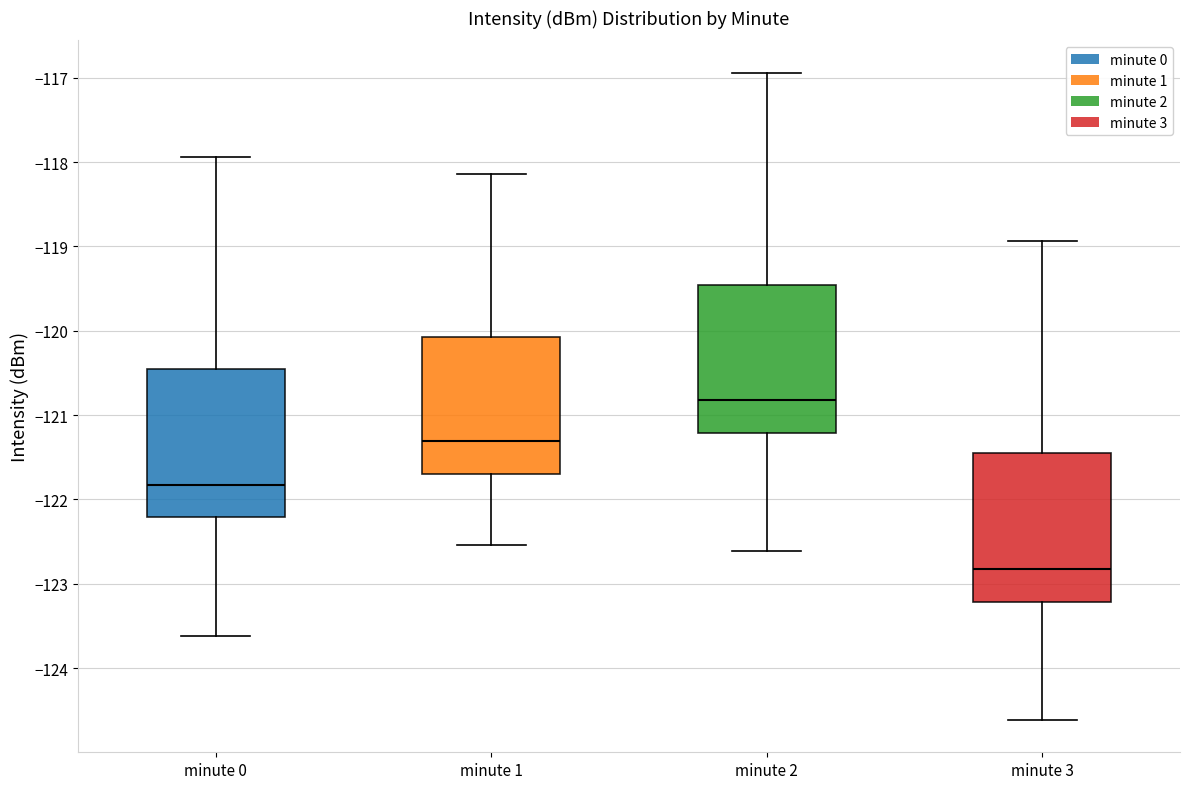

Which box's median line is the highest?

minute 2